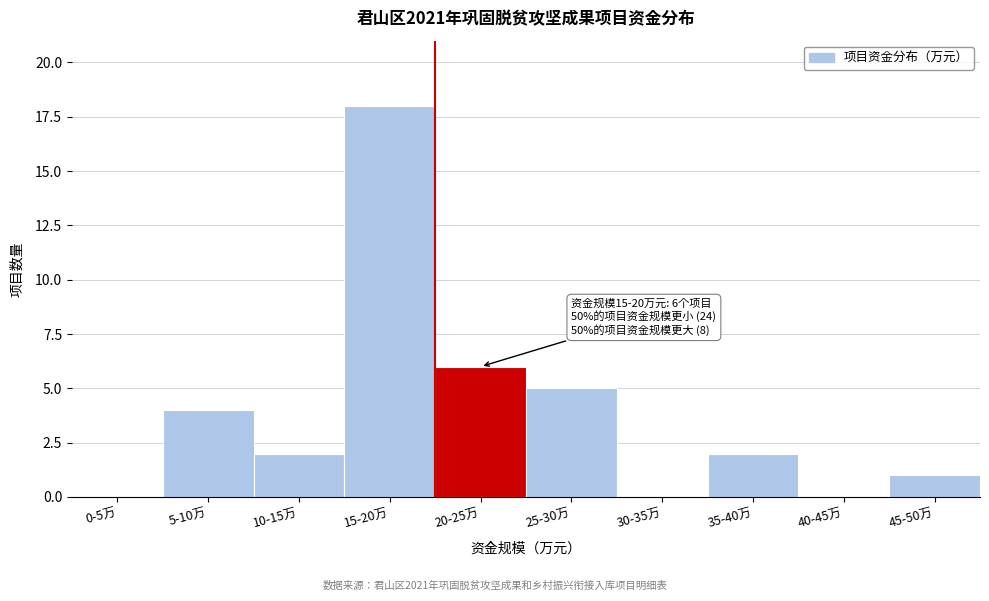

Reading left to right, list all the values displayed in this chart.

0-5万=0	5-10万=4	10-15万=2	15-20万=18	20-25万=6	25-30万=5	30-35万=0	35-40万=2	40-45万=0	45-50万=1